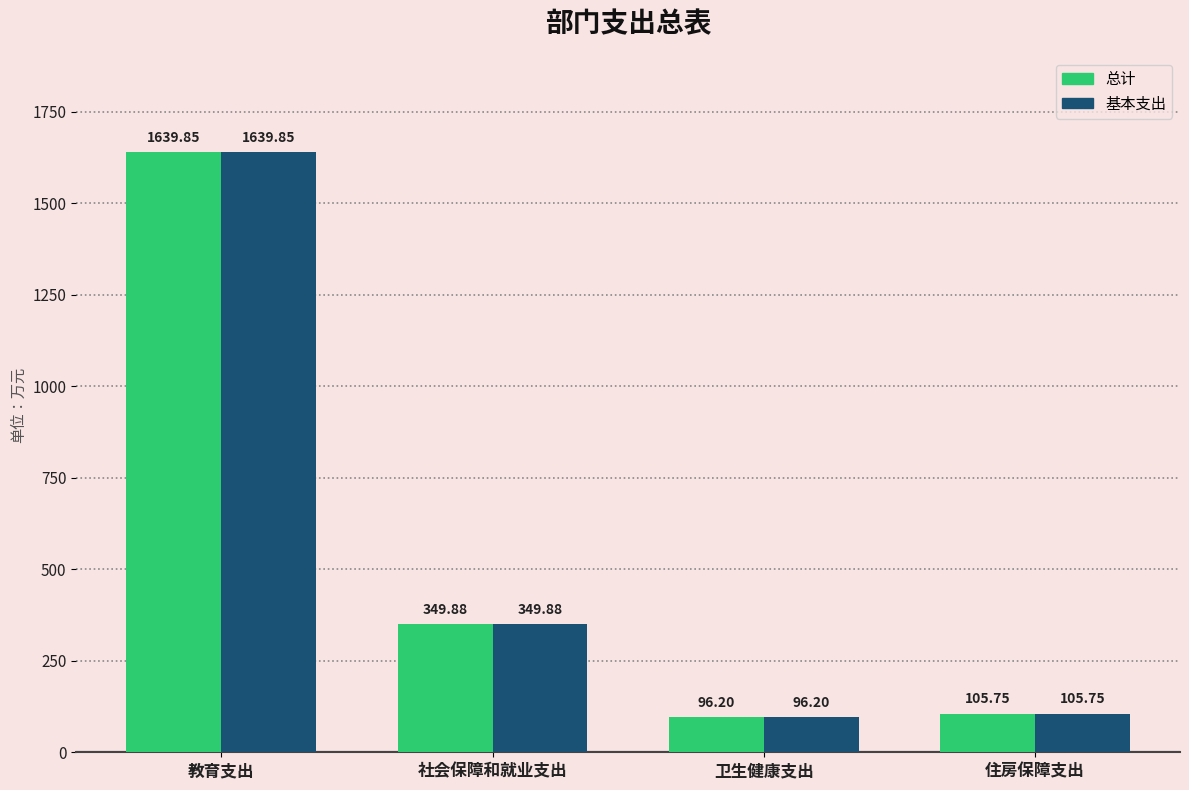

At how many categories does at least one series exceed 1168?

1